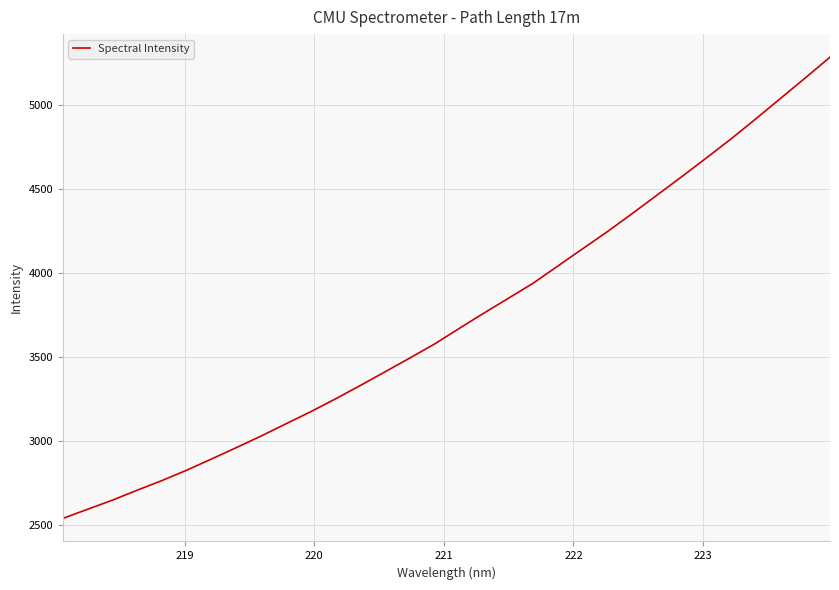

What is the difference between the maximum and minimum values?

2745.0